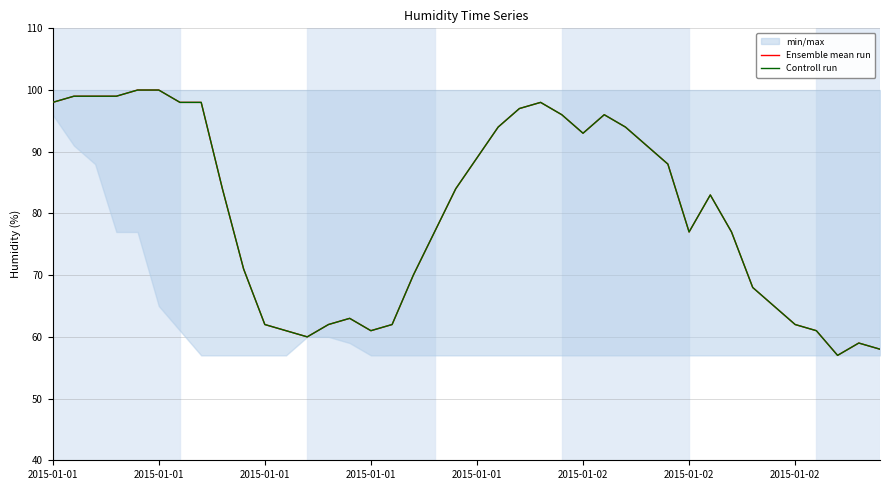

At which label does Controll run first exceed 84?

2015-01-01